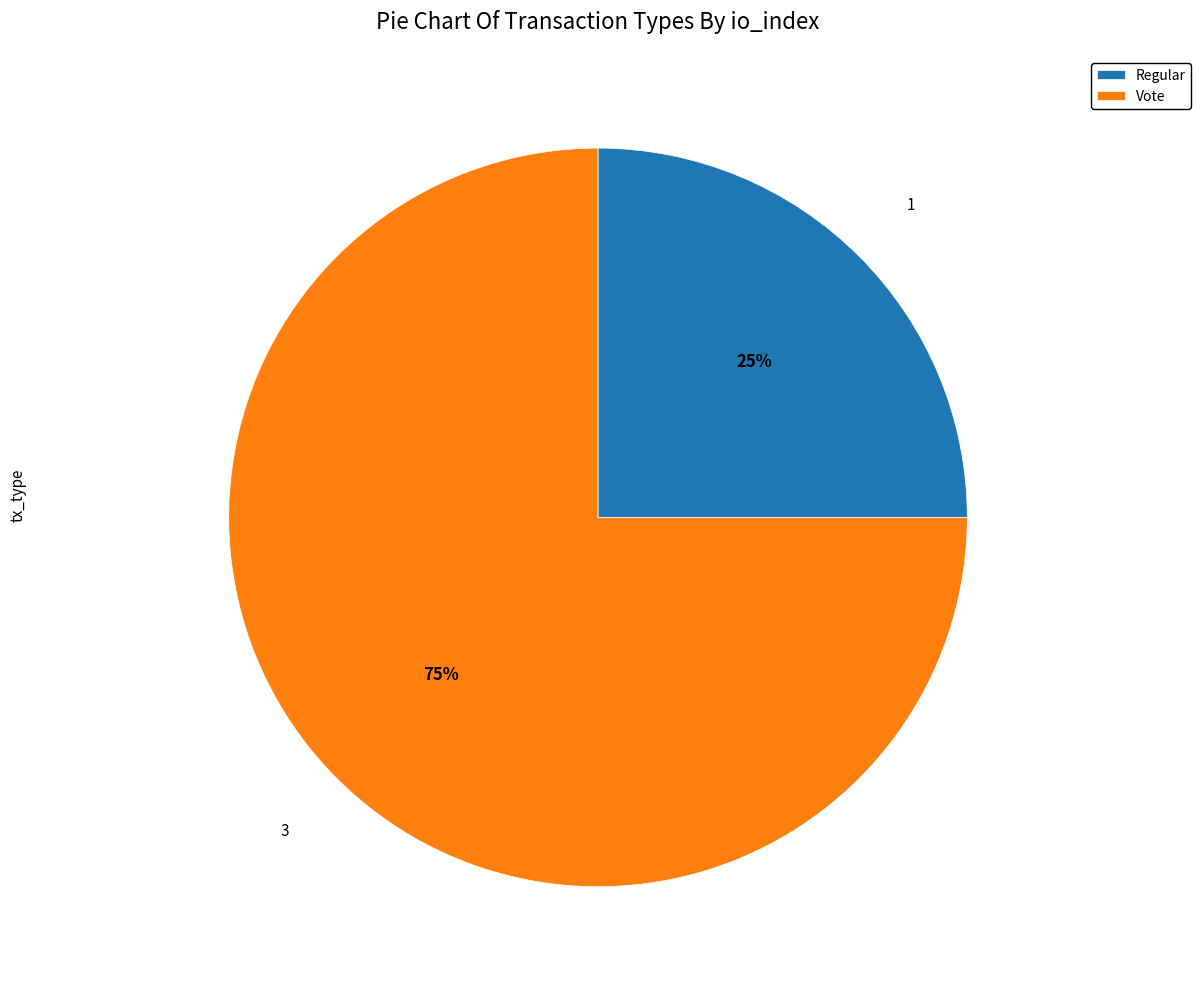

How many slices are in this pie chart?

2